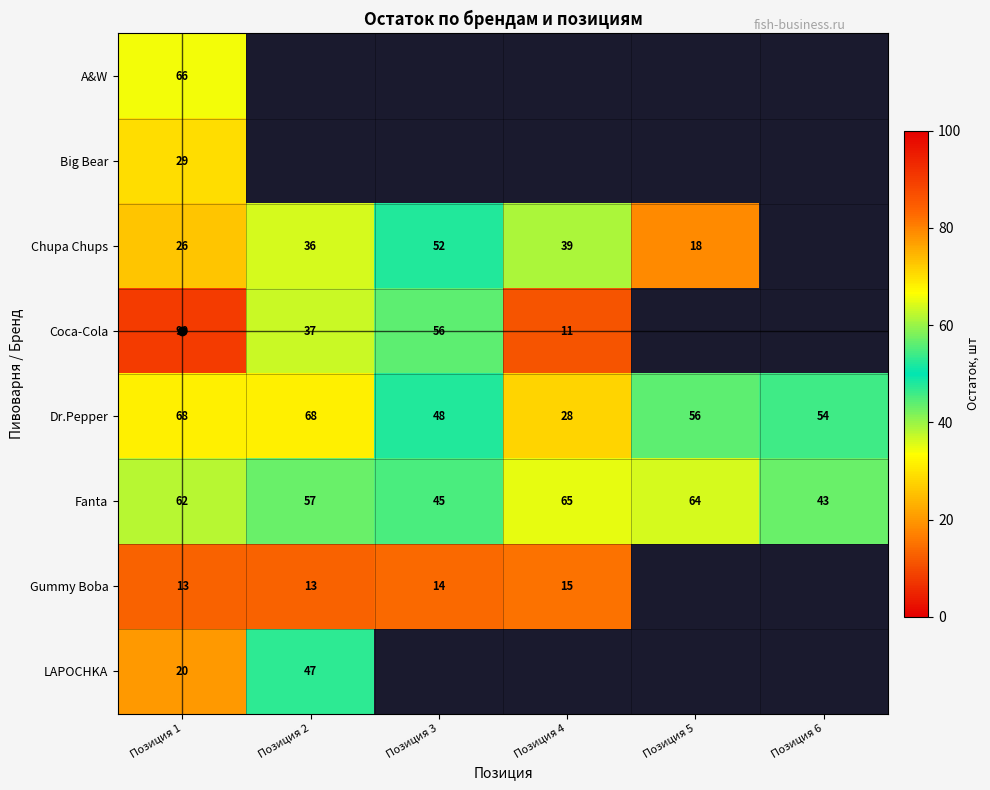

The A&W series shows 100 at Позиция 1. True or false?

False